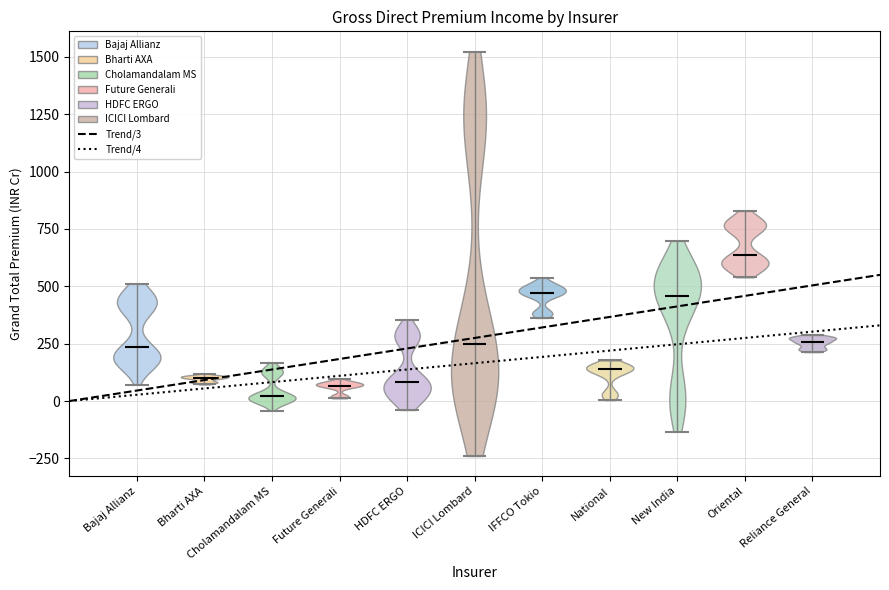

What is the lowest point the violin for Future Generali reaches on the y-axis? The values are not printed on the chart, so give them approximately, as read against the axis.

0